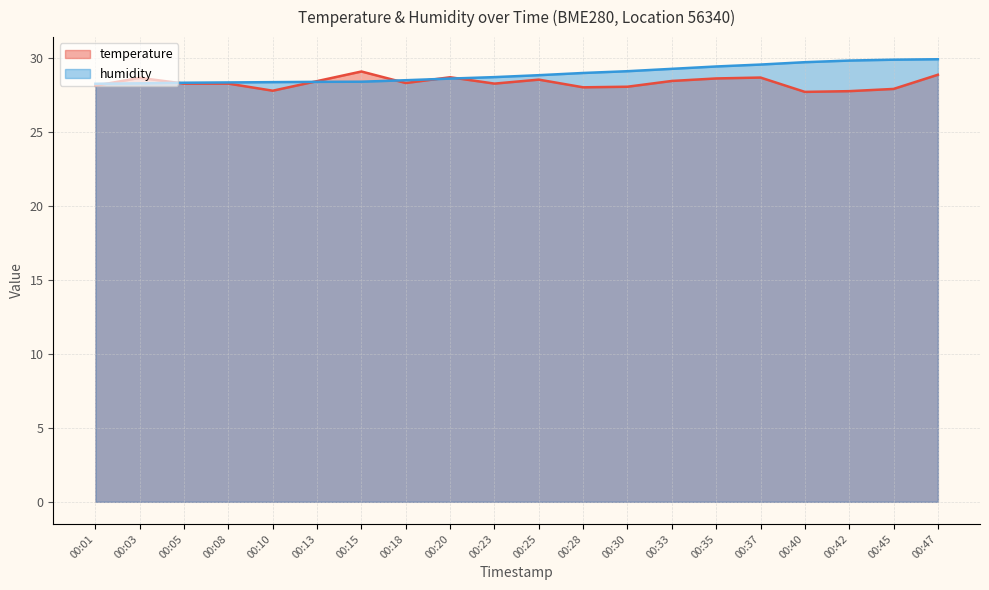

Count the number of data series in this chart.

2